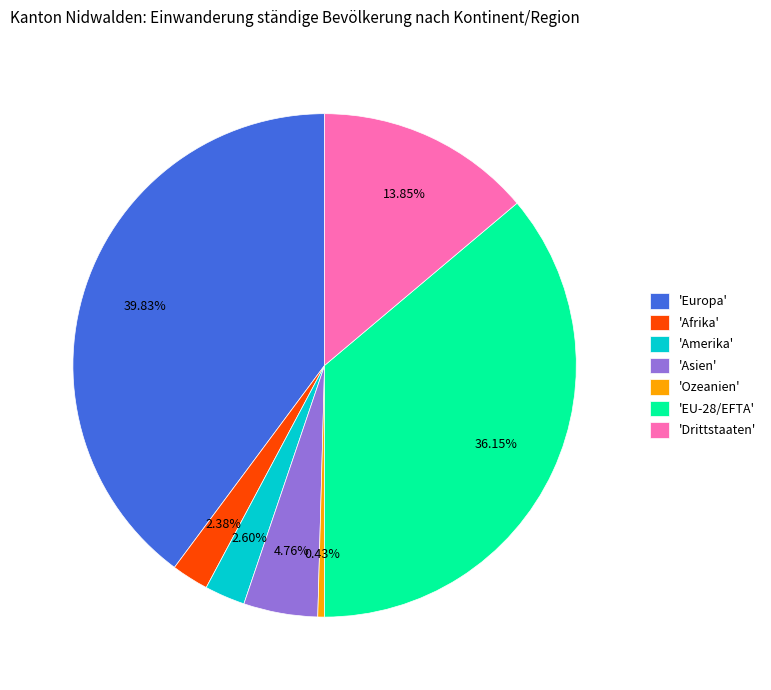

Is the sum of 'Amerika' and 'Drittstaaten' greater than half?

No